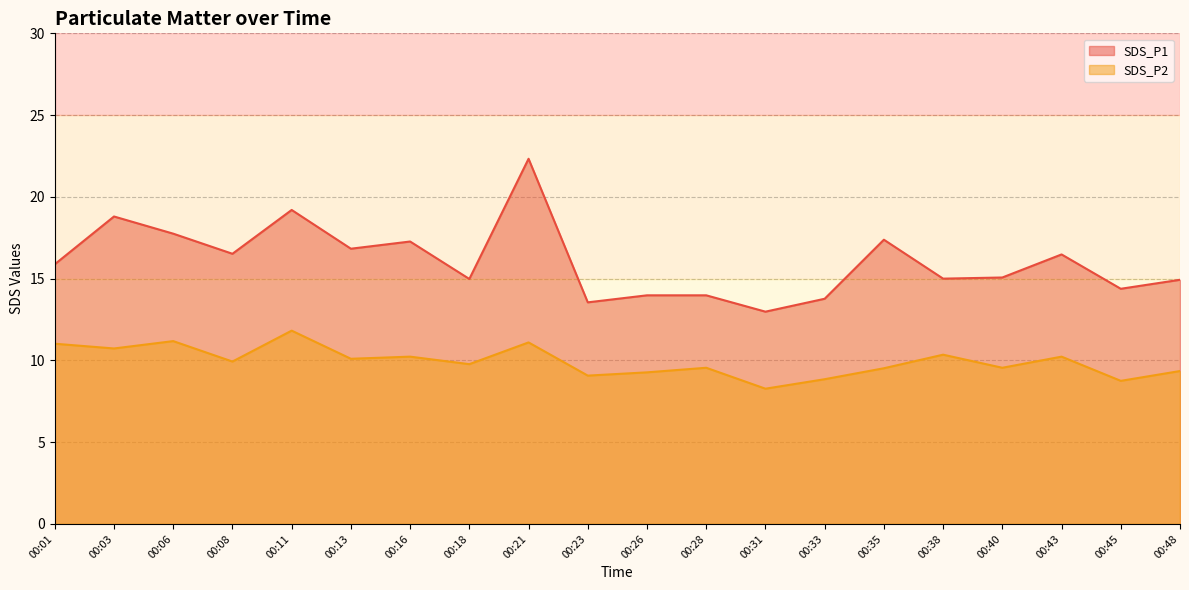

At which label does SDS_P1 first exceed 15?

00:01